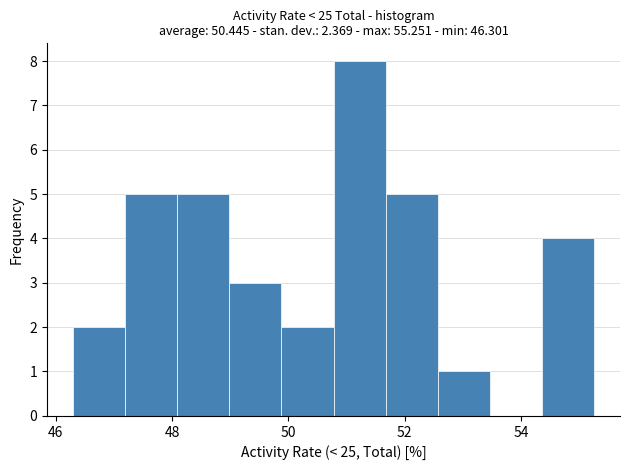

Over which range of the x-axis is the bar tallest?

50.8 to 51.6